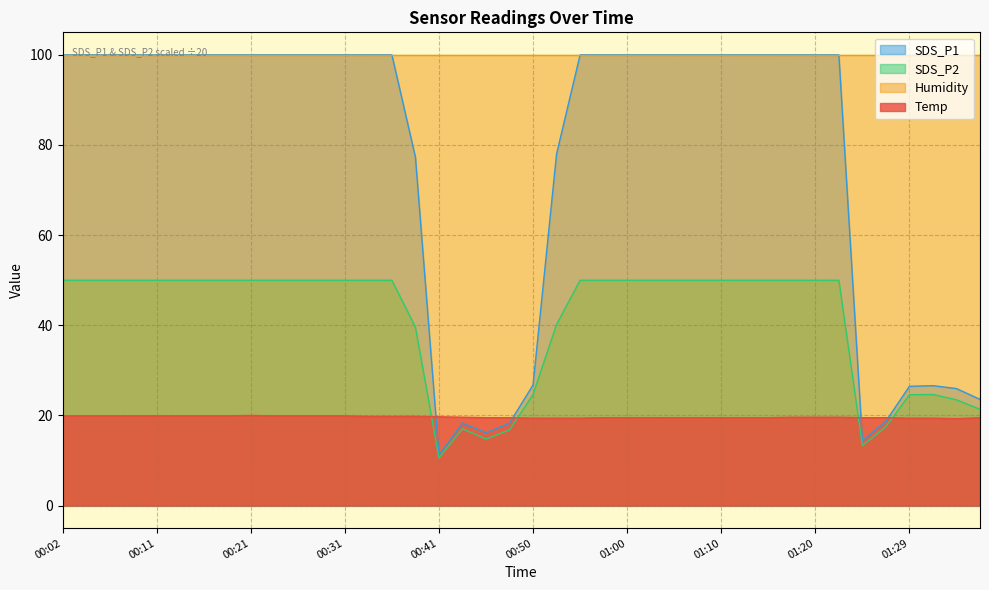

Between which two adjacent categories do Temp and SDS_P1 first intersect?

00:38 and 00:41